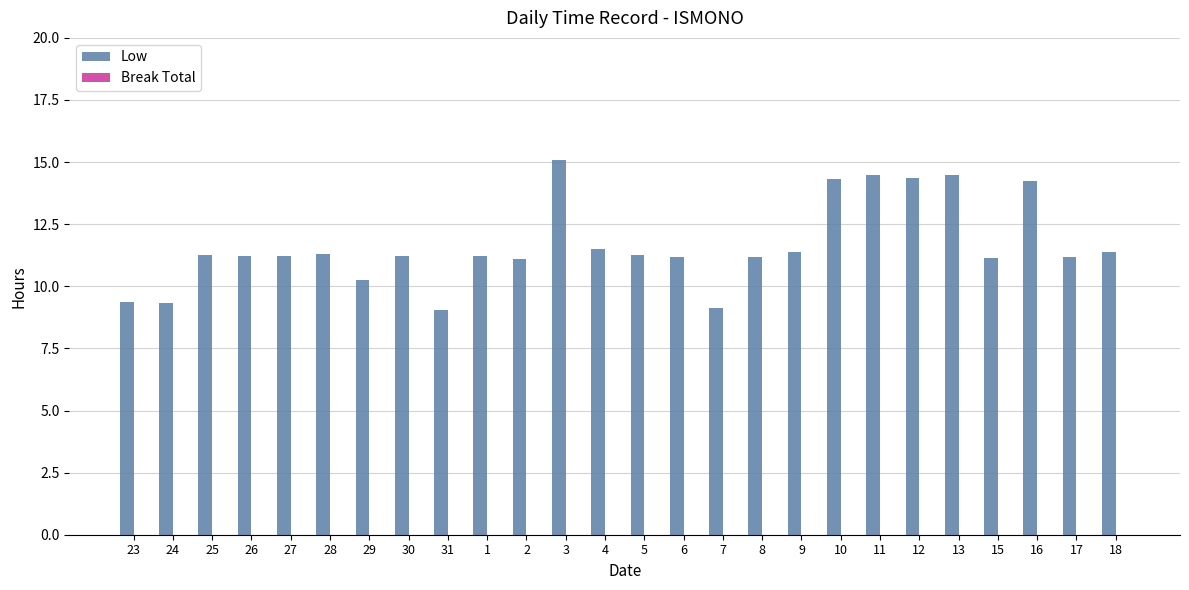

What is the label of the 21st bar from the left?

12